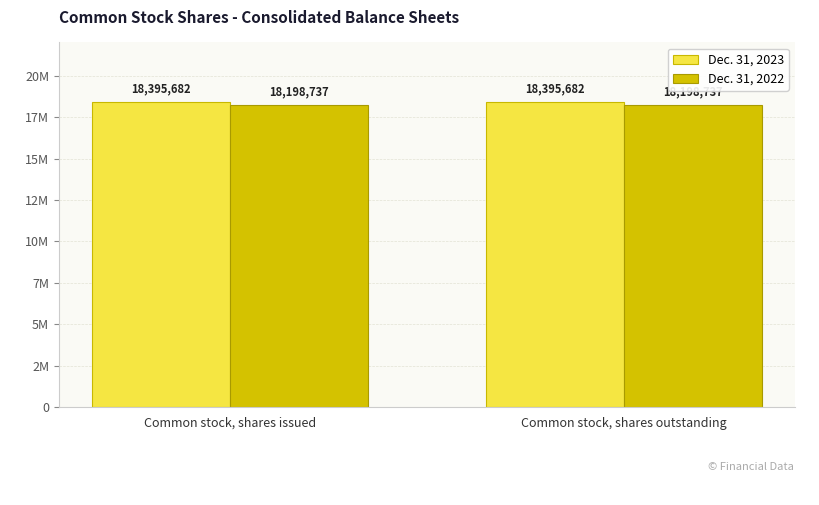

What is the total value across all series at Common stock, shares outstanding?

36594419